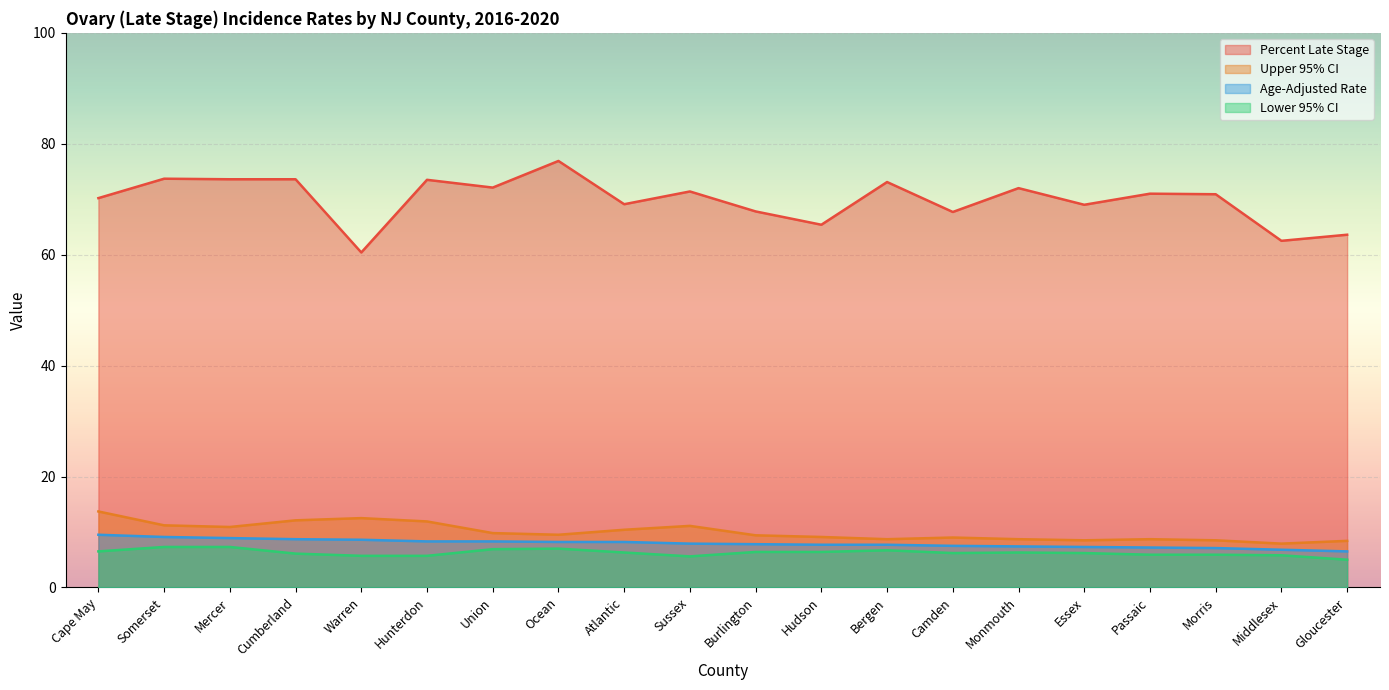

Count the number of categories in the chart.

20